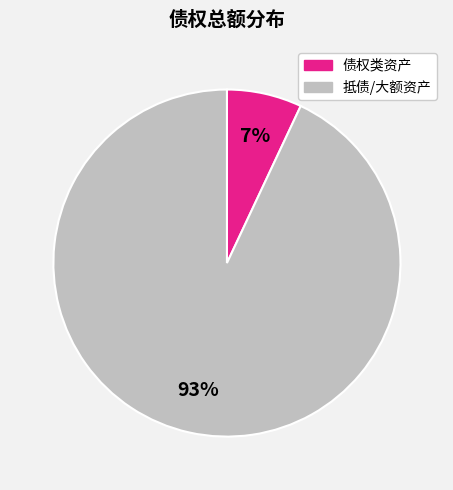

To the nearest percent, what is the average slice percentage?

50%